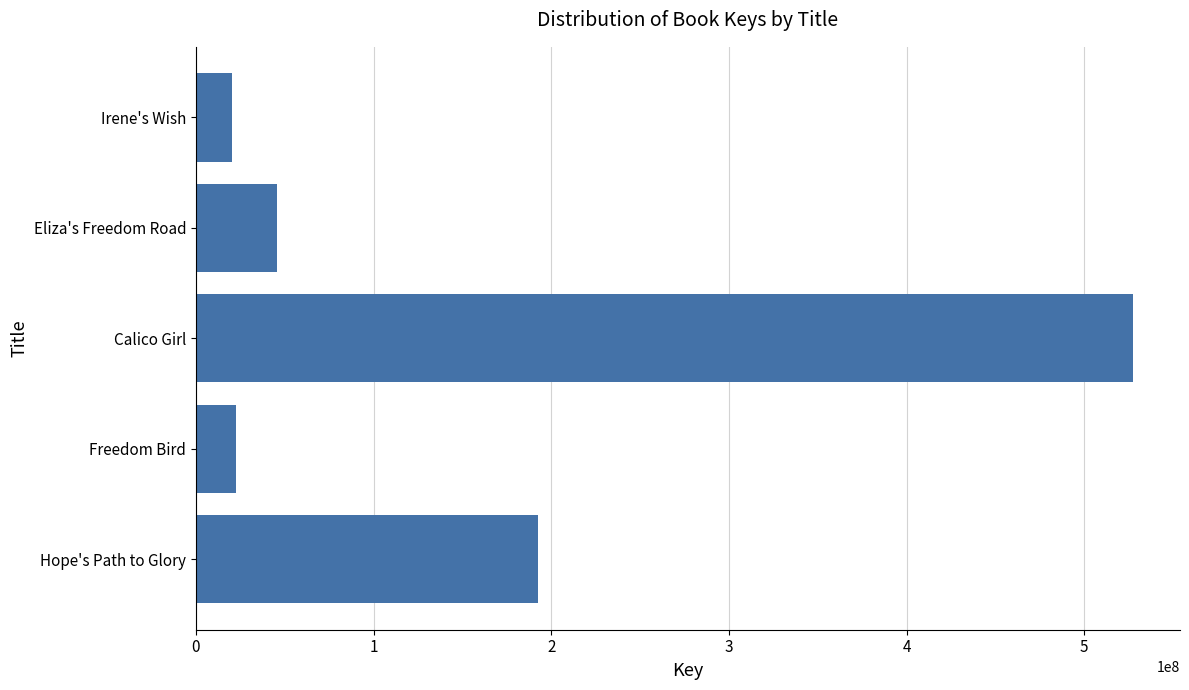

Between Freedom Bird and Eliza's Freedom Road, which is larger?

Eliza's Freedom Road